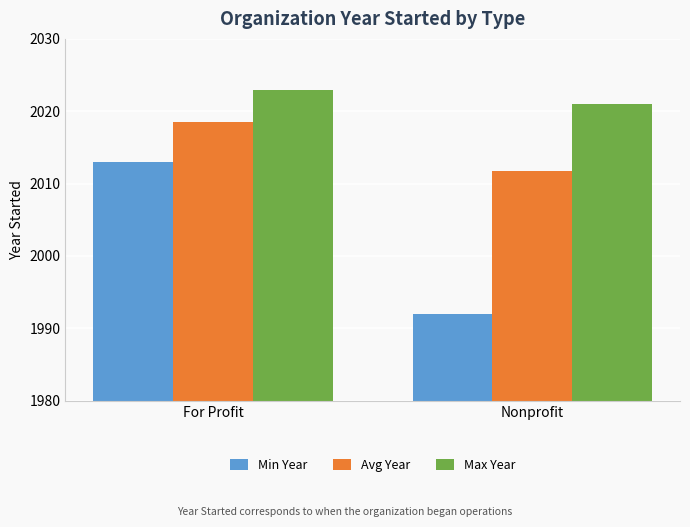

Between For Profit and Nonprofit, which series saw the biggest shift?

Min Year